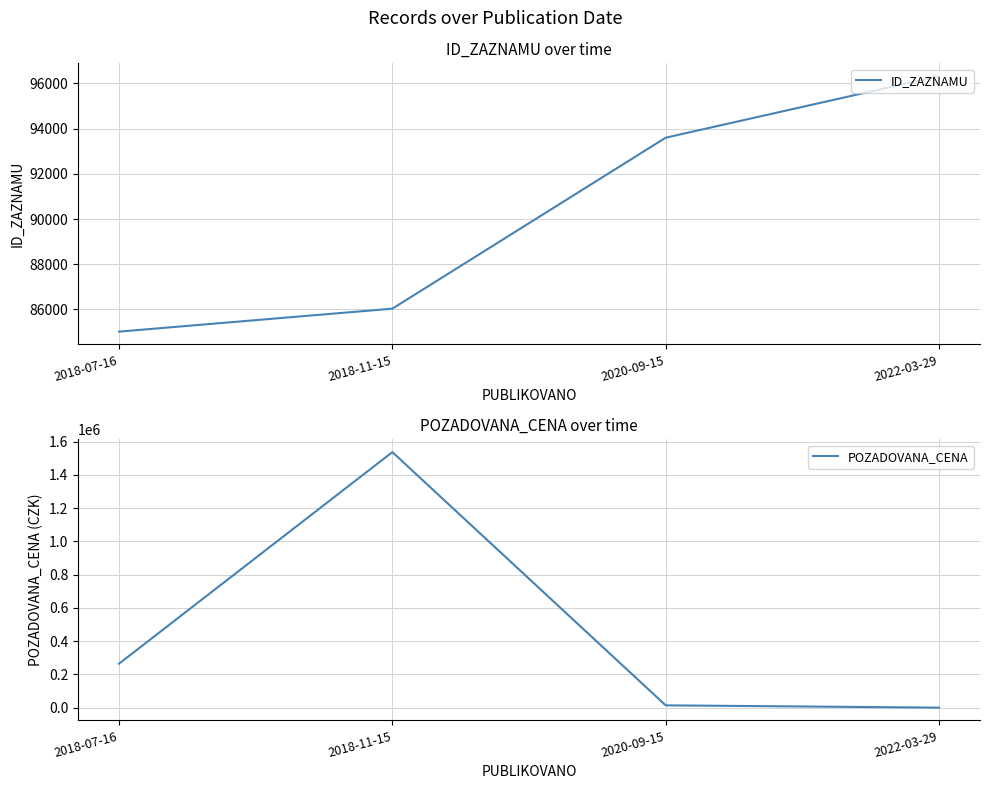

Which series has the largest total across all categories?

POZADOVANA_CENA